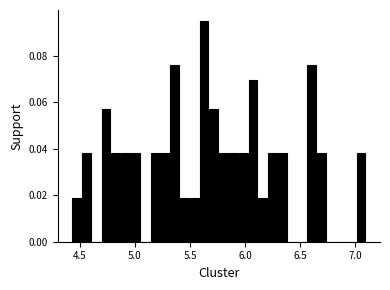

Read against the x-axis, roughly where is the centre of the tallest bar?

5.65